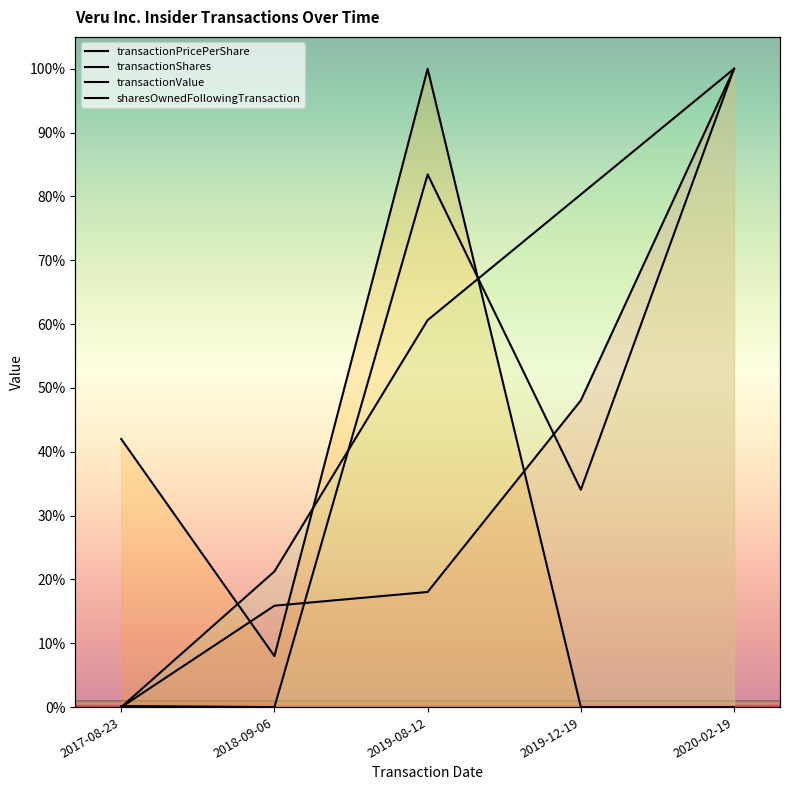

True or false: transactionPricePerShare has a value of -50.9 at 2017-08-23.

False